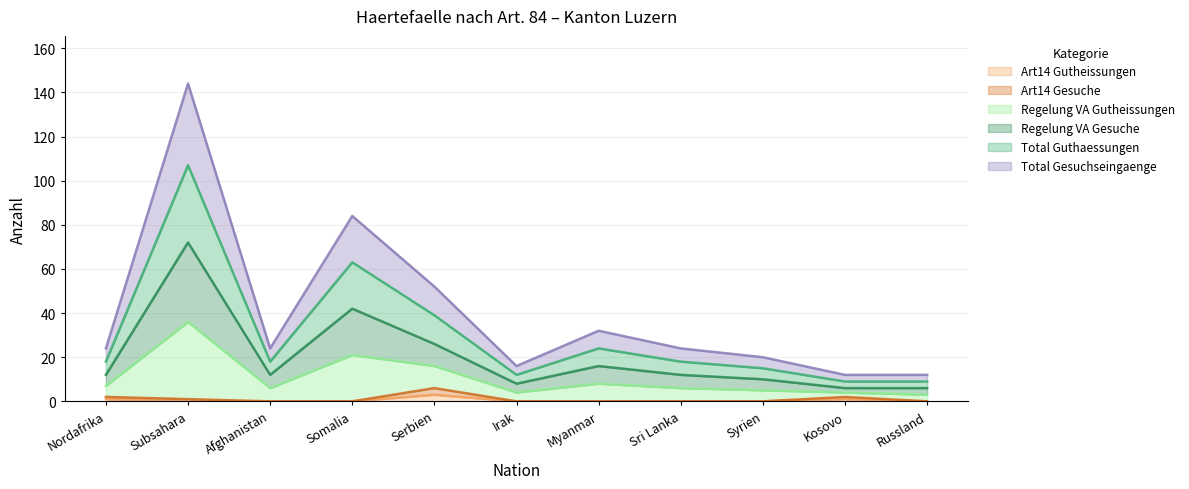

The Art14 Gutheissungen series shows 0 at Irak. True or false?

True